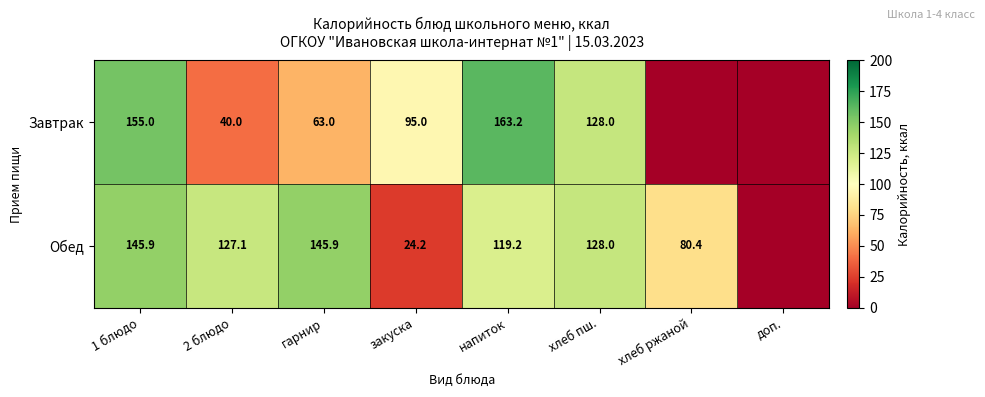

Between хлеб ржаной and 2 блюдо, which is larger?

2 блюдо